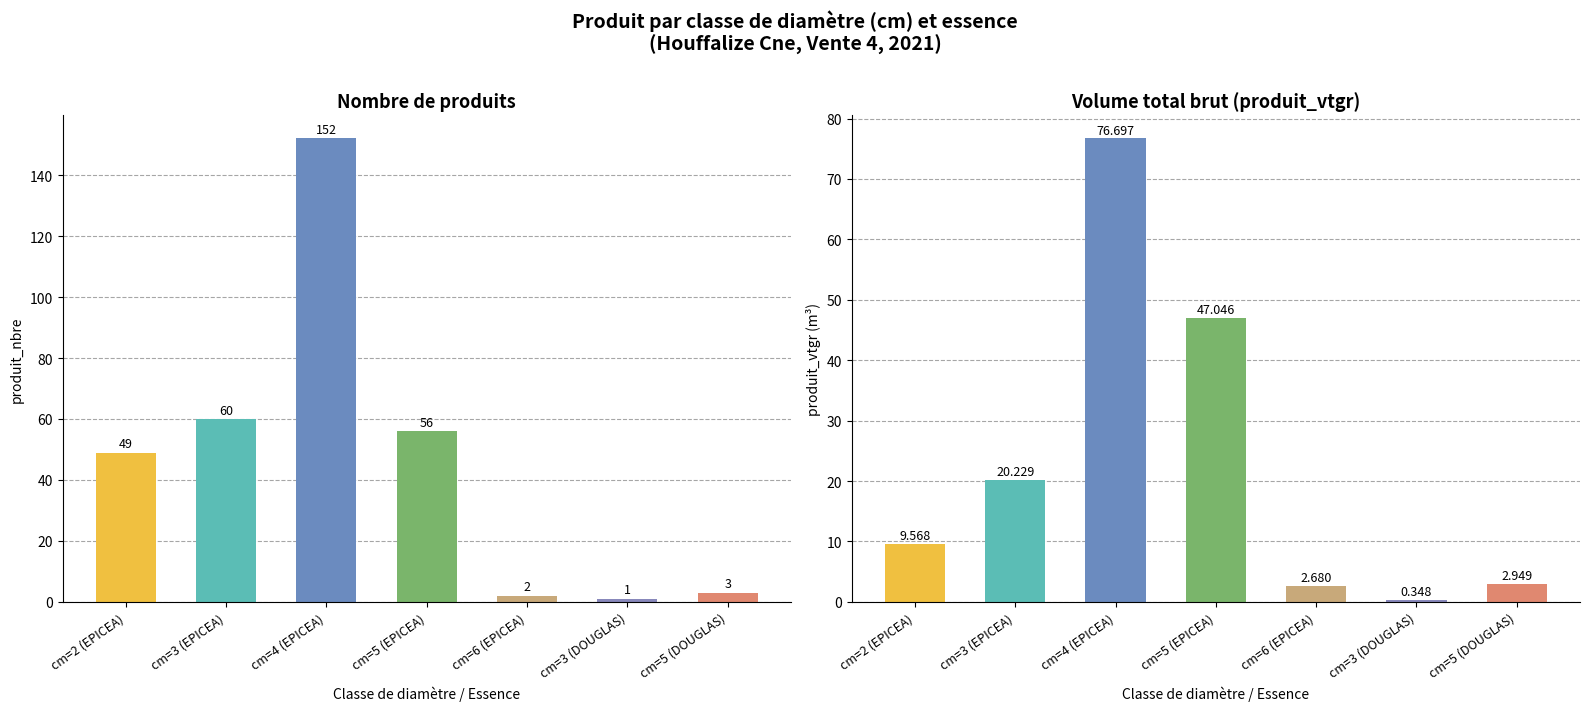

How many bars are there in total?

14